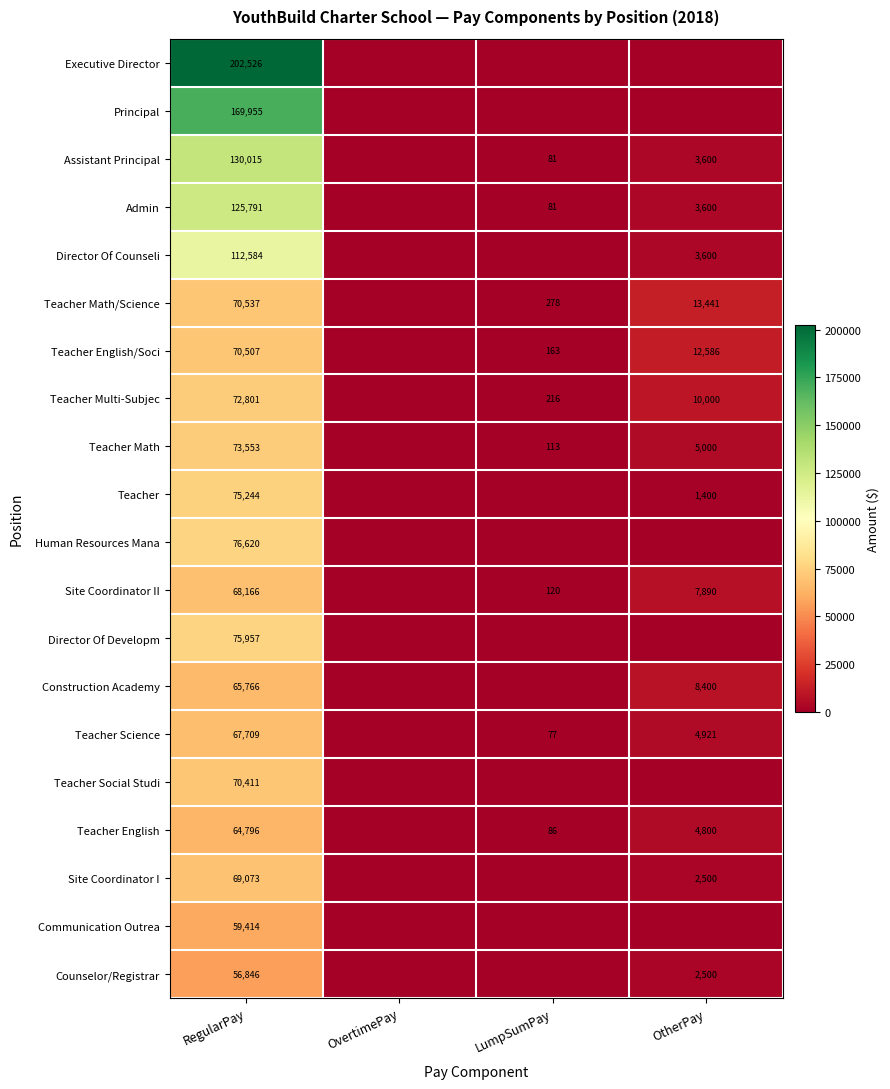

Count the number of data series in this chart.

20